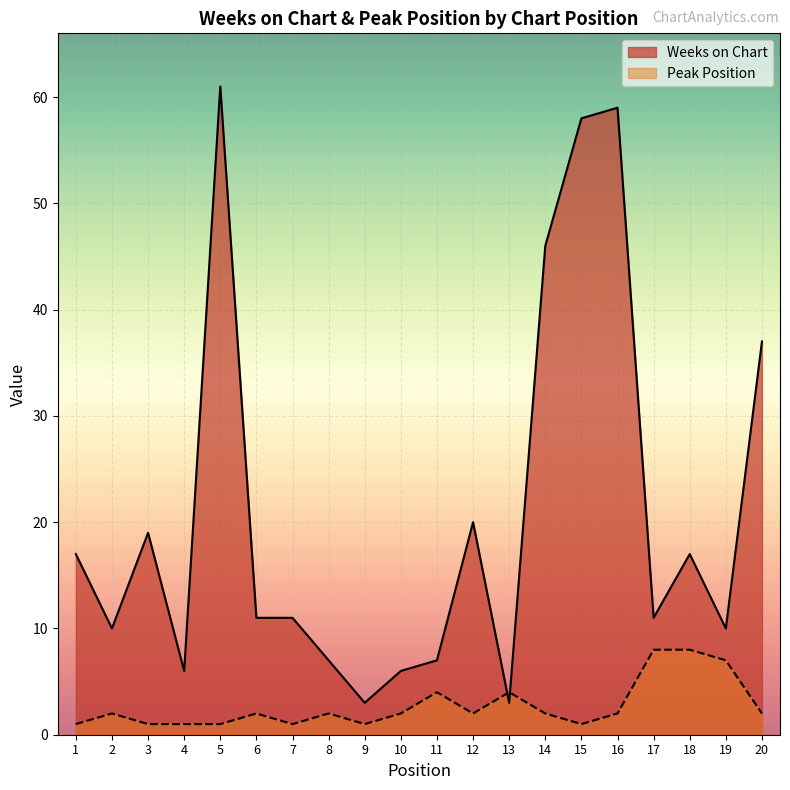

Which series has the widest spread of values?

Weeks on Chart